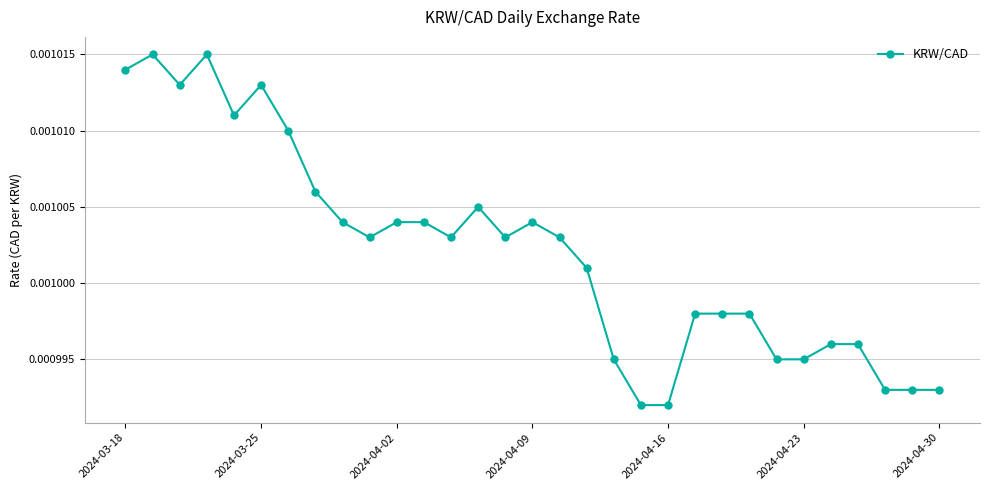

Count the values in the range 0 to 1.

31